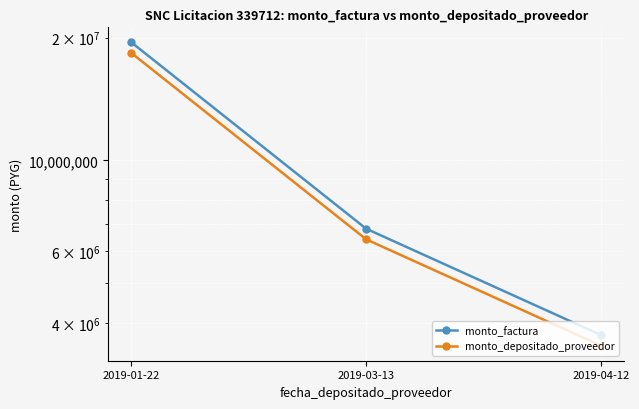

At which label does monto_factura reach its minimum?

2019-04-12